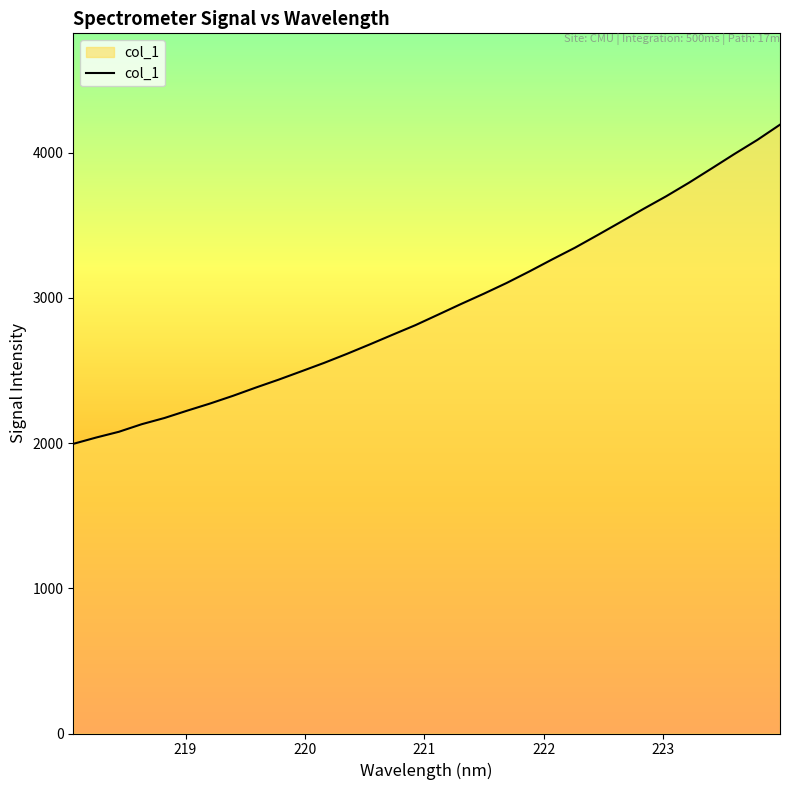

What is the minimum value shown in the chart?

1994.9